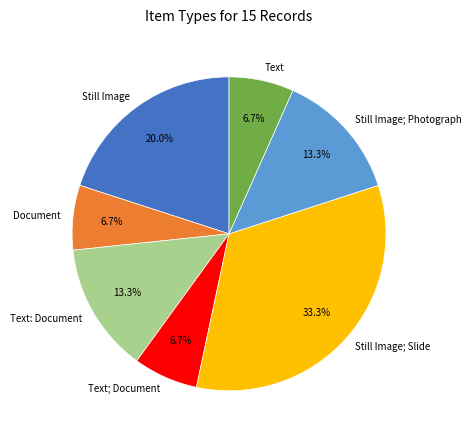

Is there any slice that represents more than half of the pie?

No